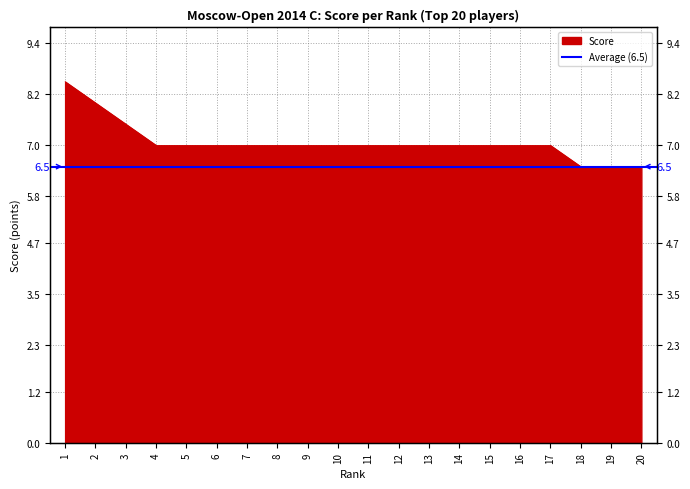

What is the maximum value shown in the chart?

8.5